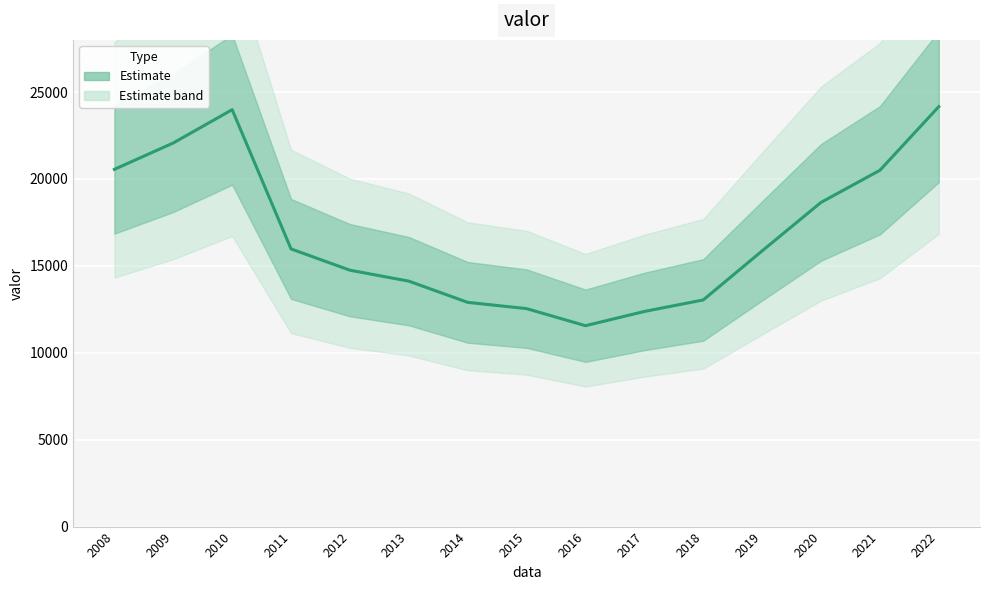

What is the minimum value shown in the chart?

11557